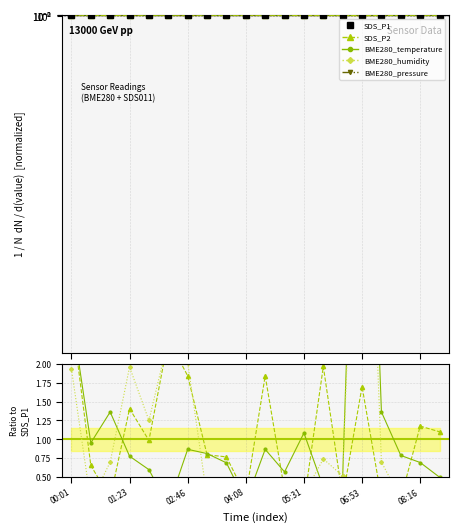

What is the difference between the SDS_P1 values at 12 and 17?

1.9